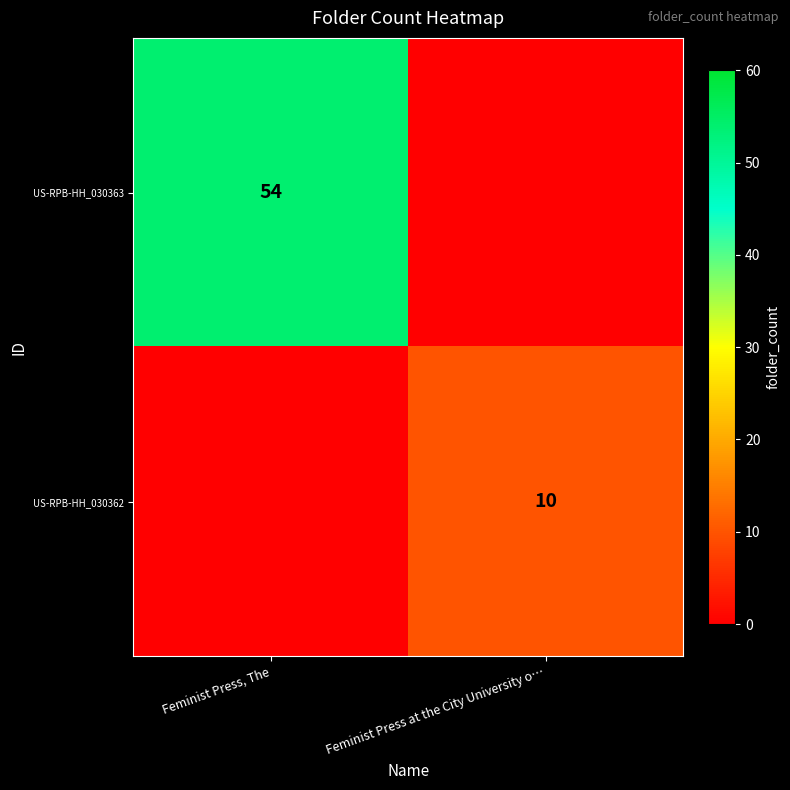

Is the value of US-RPB-HH_030363 at Feminist Press, The greater than the value of US-RPB-HH_030362 at Feminist Press at the City University o…?

Yes